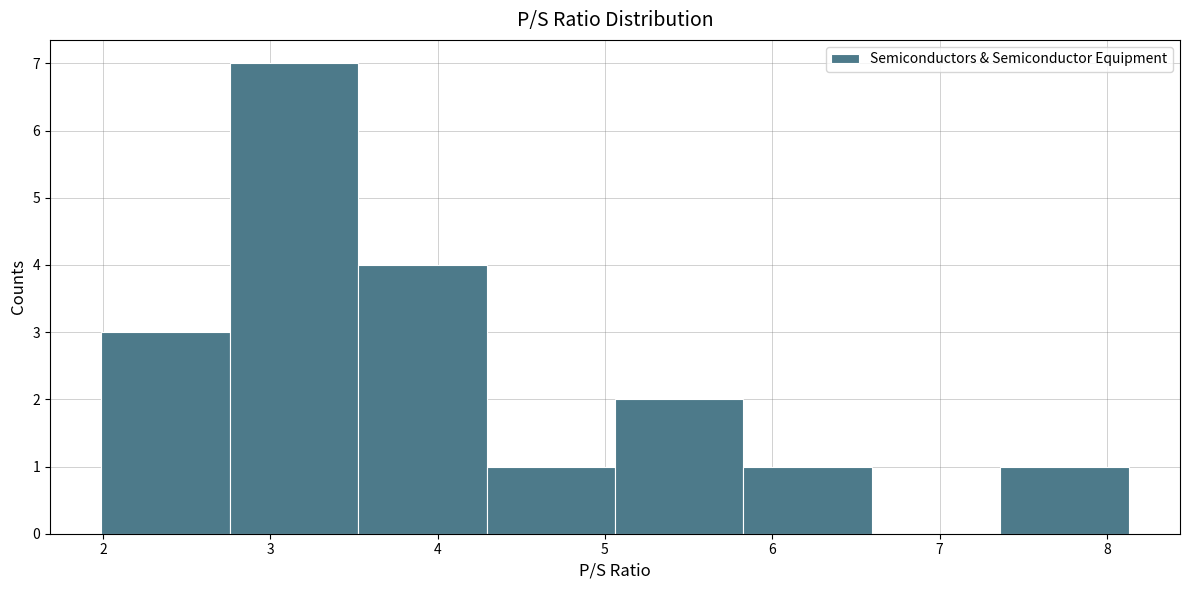

Reading left to right, list every bar in this chart as the range it spans on the x-axis followed by its height. Neither the bar edges nor the heights are printed on the chart, so give them approximately, as read against the axes.

2.0 to 2.8: 3
2.8 to 3.5: 7
3.5 to 4.3: 4
4.3 to 5.1: 1
5.1 to 5.8: 2
5.8 to 6.6: 1
6.6 to 7.4: 0
7.4 to 8.1: 1